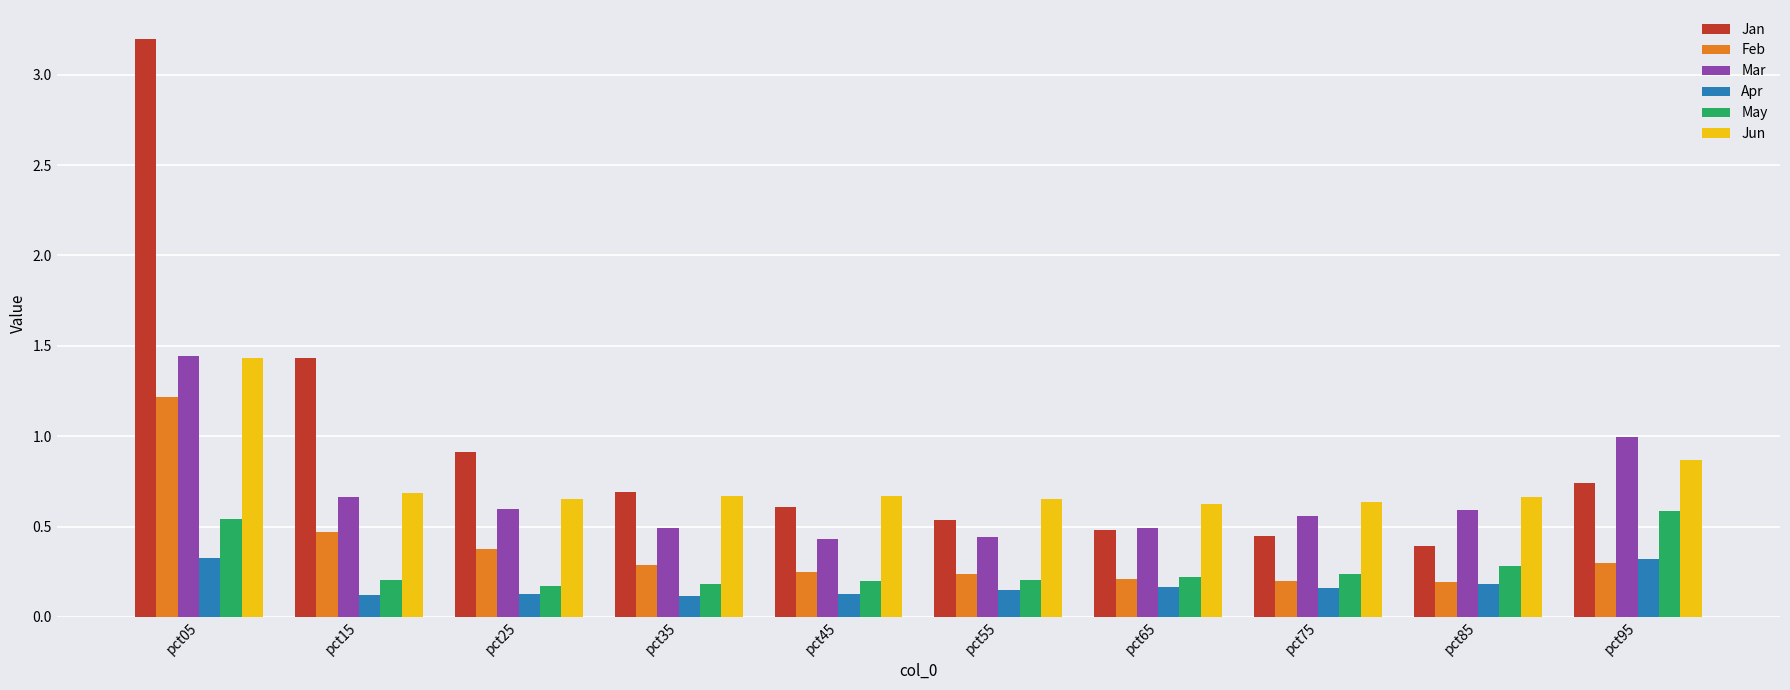

The Jan series shows 0.9 at pct25. True or false?

True